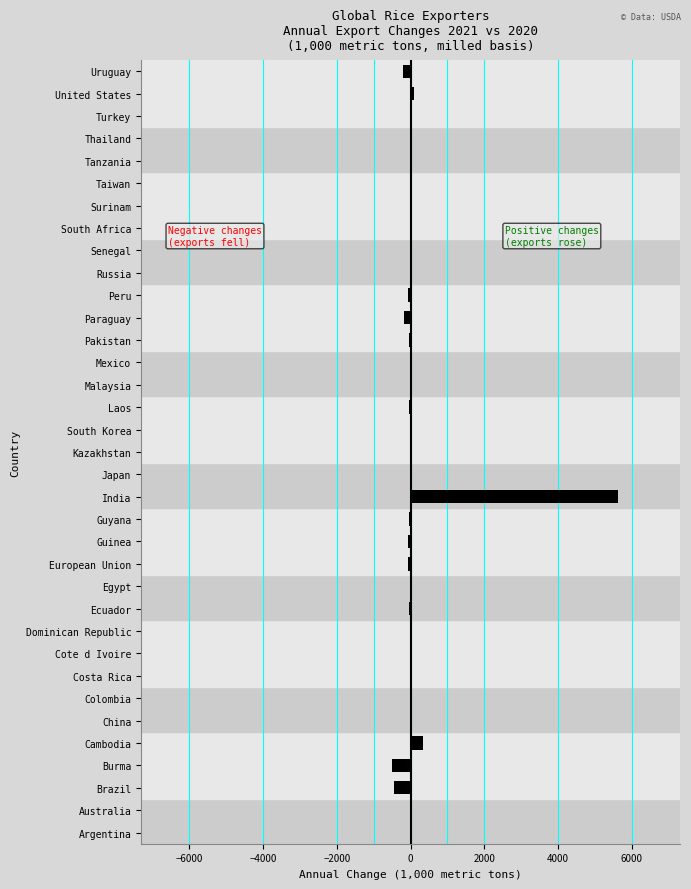

What is the greatest value displayed?

5623